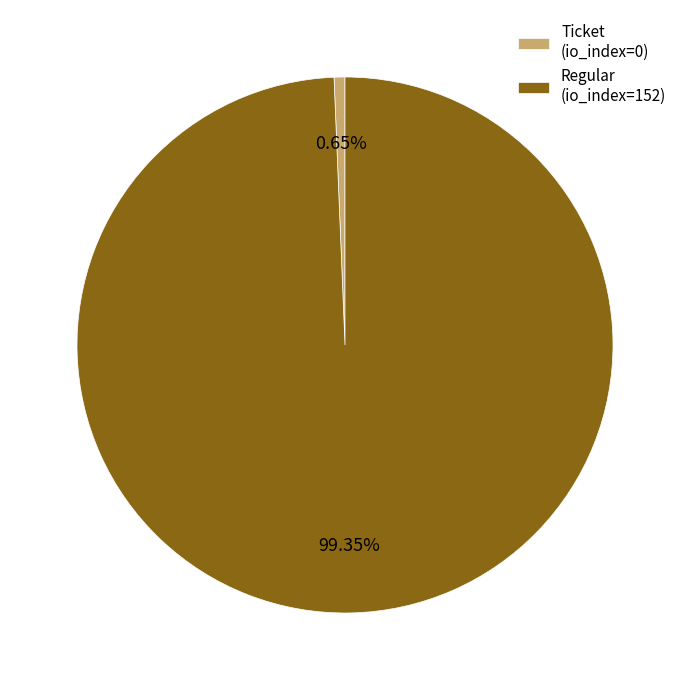

Between Regular (io_index=152) and Ticket (io_index=0), which is larger?

Regular (io_index=152)